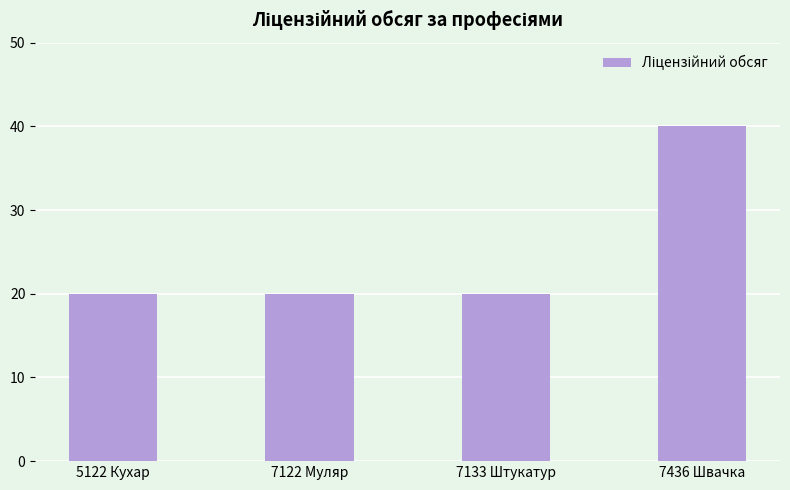

Which label corresponds to the largest value in the chart?

7436 Швачка